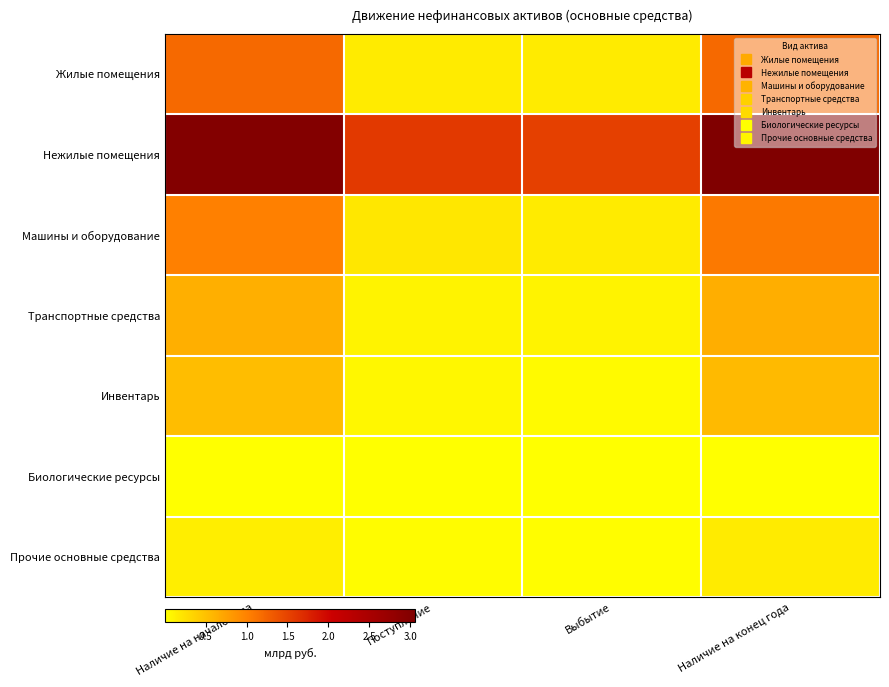

Reading left to right, transcribe all the data shown in this chart.

Жилые помещения: Наличие на начало года=1.2	Поступление=0.2	Выбытие=0.2	Наличие на конец года=1.2
Нежилые помещения: Наличие на начало года=3.0	Поступление=1.6	Выбытие=1.5	Наличие на конец года=3.1
Машины и оборудование: Наличие на начало года=1.0	Поступление=0.2	Выбытие=0.2	Наличие на конец года=1.1
Транспортные средства: Наличие на начало года=0.6	Поступление=0.1	Выбытие=0.1	Наличие на конец года=0.7
Инвентарь: Наличие на начало года=0.5	Поступление=0.1	Выбытие=0.0	Наличие на конец года=0.6
Биологические ресурсы: Наличие на начало года=0.0	Поступление=0.0	Выбытие=0.0	Наличие на конец года=0.0
Прочие основные средства: Наличие на начало года=0.1	Поступление=0.0	Выбытие=0.0	Наличие на конец года=0.2